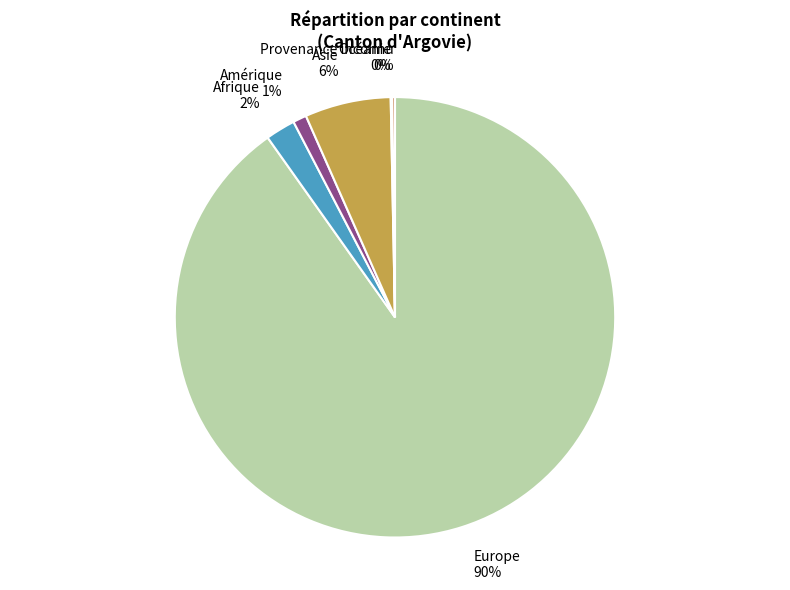

To the nearest percent, what percentage of the pie is Afrique?

2%